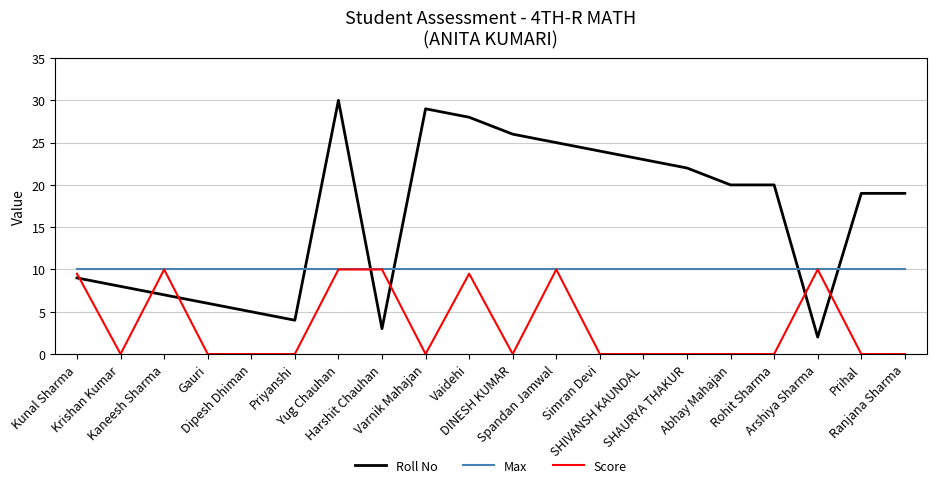

Rank the series by their average value, from lowest to highest.

Score, Max, Roll No